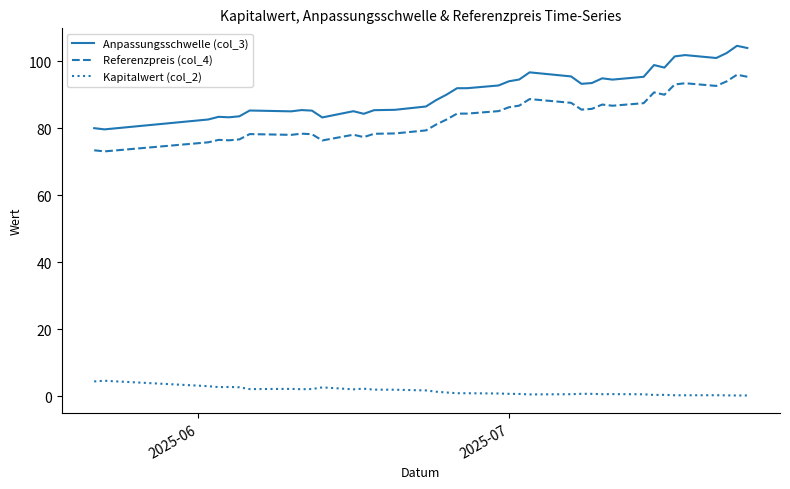

What is the smallest value displayed?

0.2